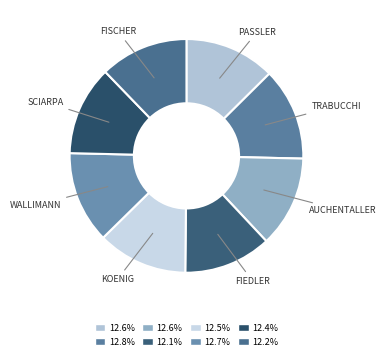

How many slices are in this pie chart?

8